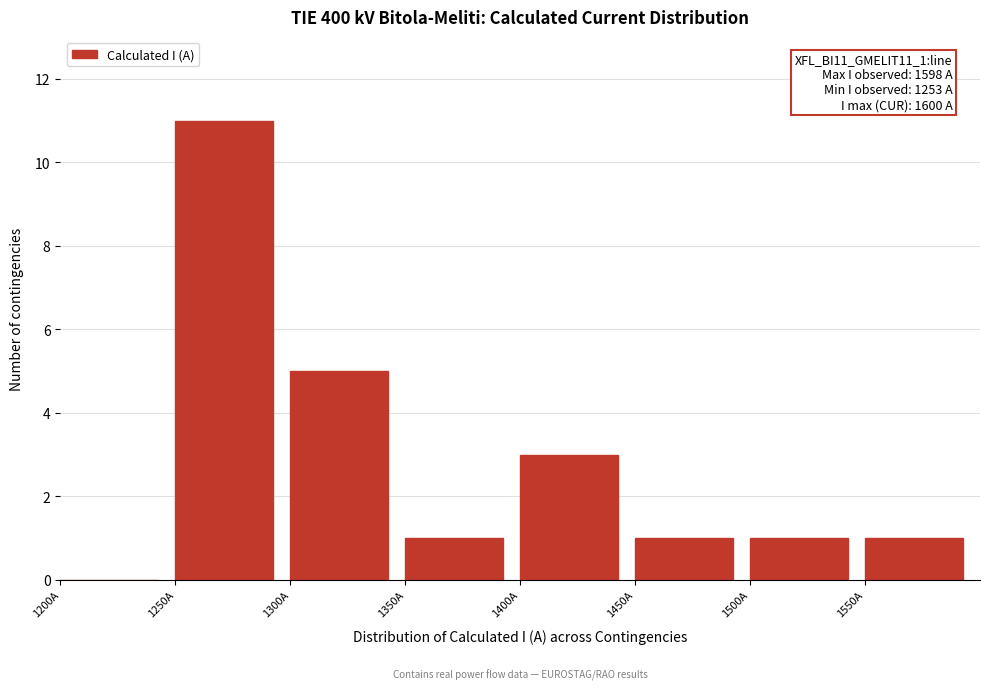

Over which range of the x-axis is the bar tallest?

1250 to 1300